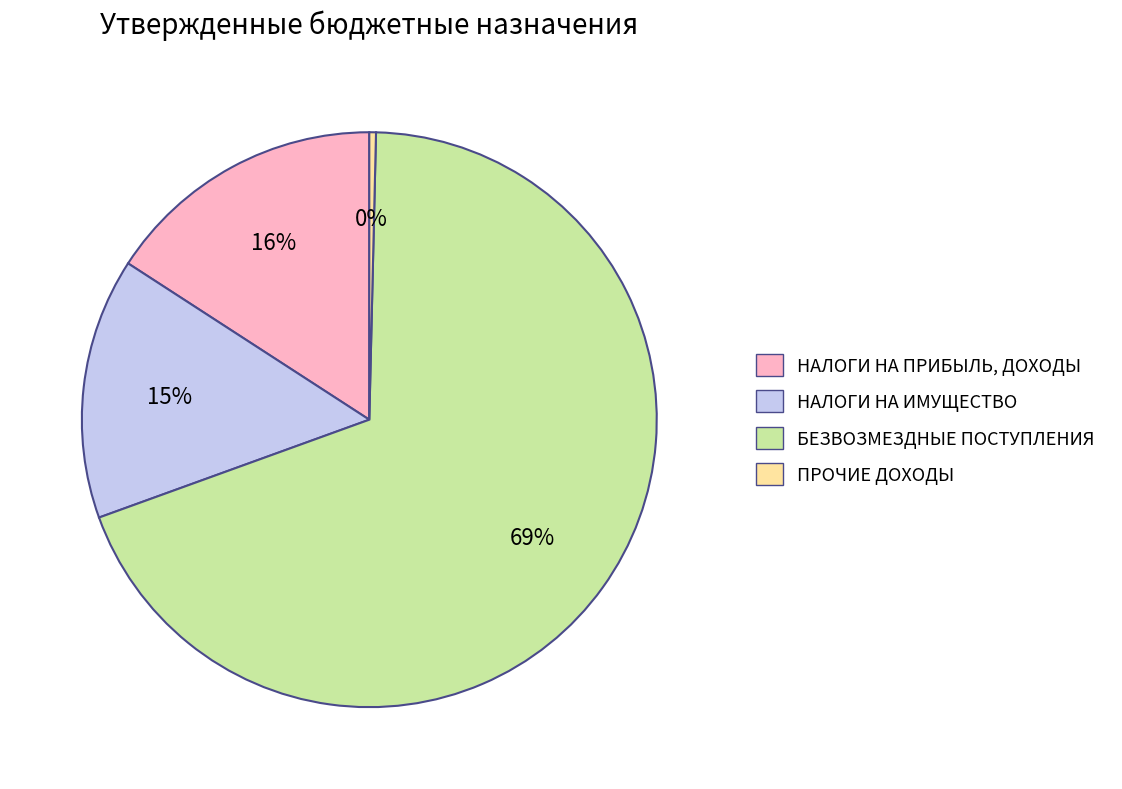

How many slices are in this pie chart?

4